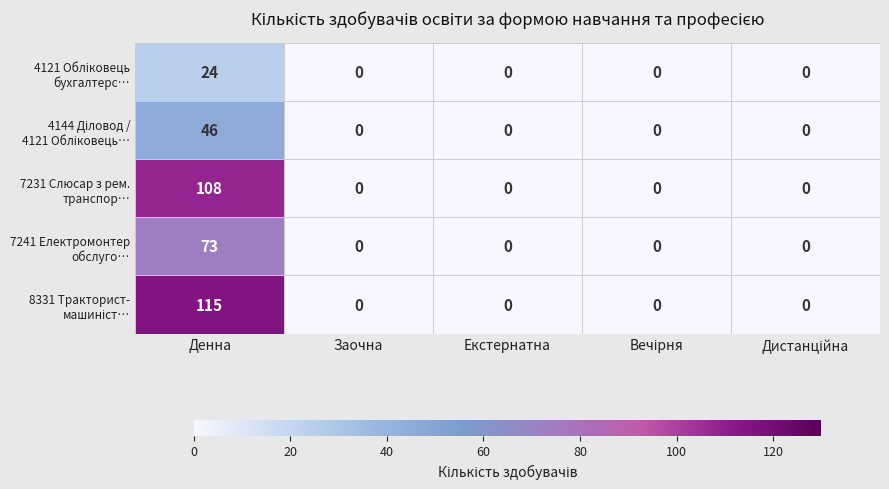

What is the maximum value shown in the chart?

115